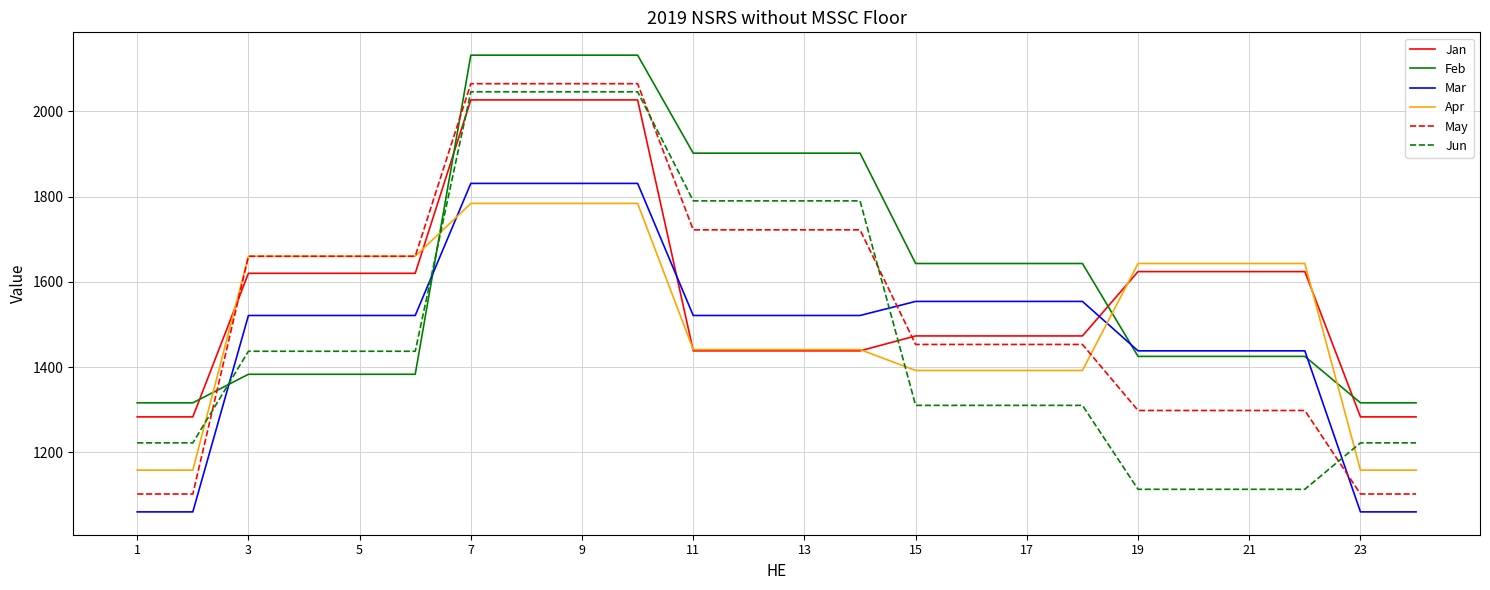

How many lines are shown in the chart?

6